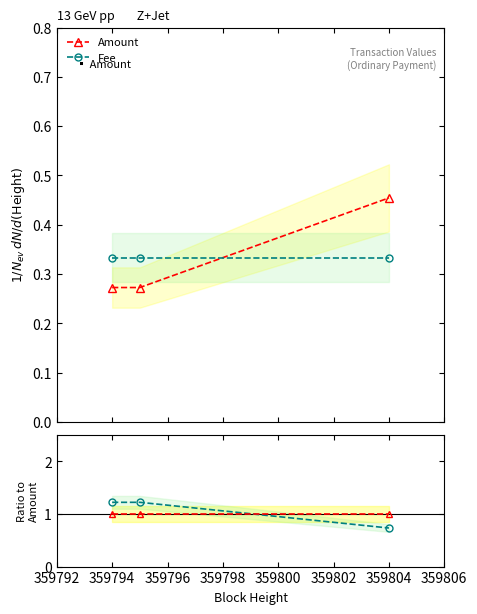

What is the sum of the Amount / Amount values at 359792 and 359796?

2.0